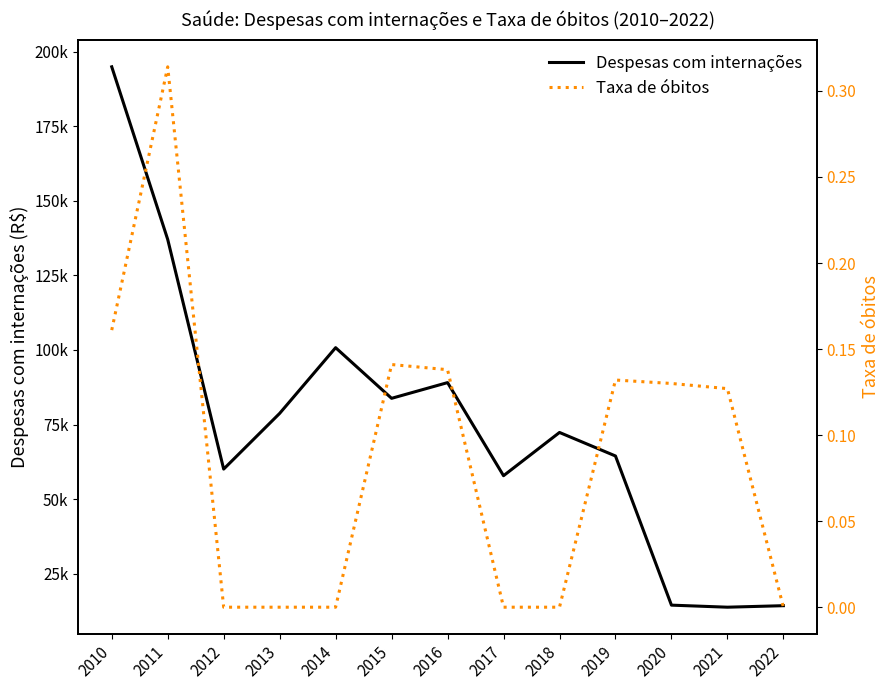

What is the difference between the second highest and second lowest values in the Taxa de óbitos series?

0.2